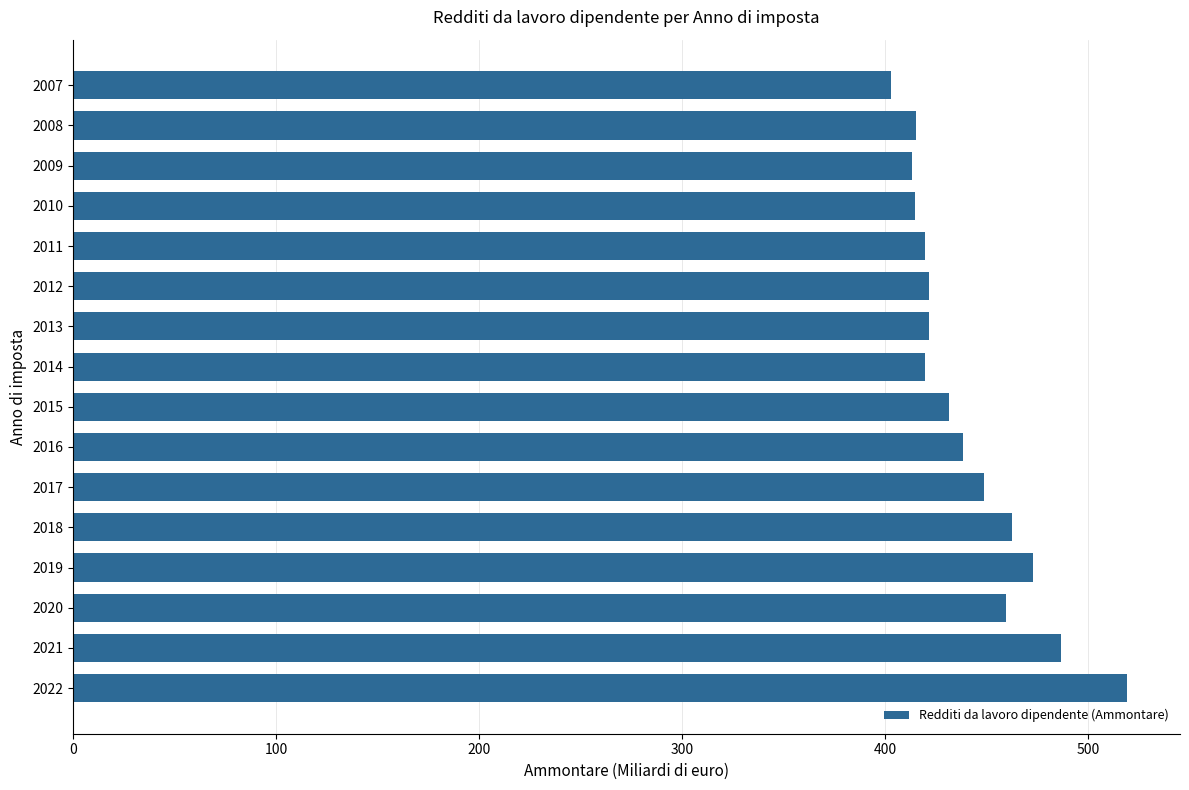

How many data points are less than 431?

8